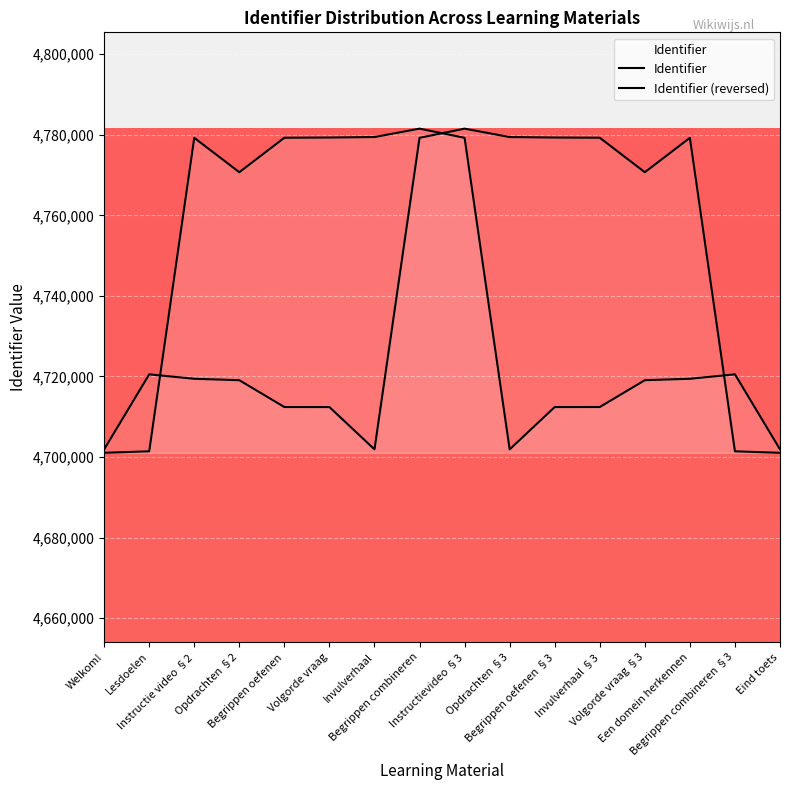

In Identifier (reversed), how many points are higher than both neighbors (excluding endpoints)?

3